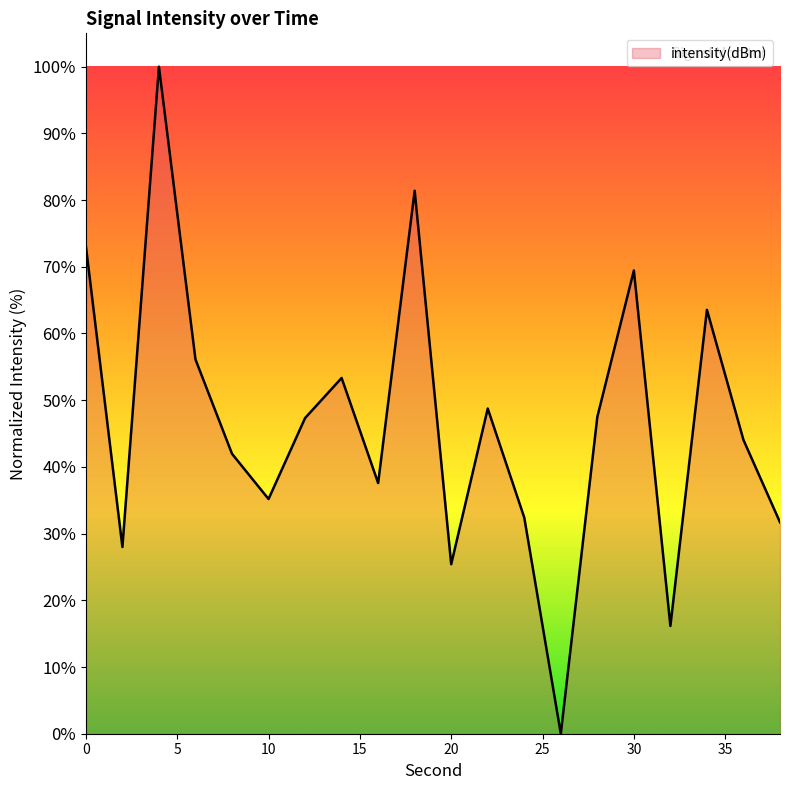

What is the maximum value shown in the chart?

100.0